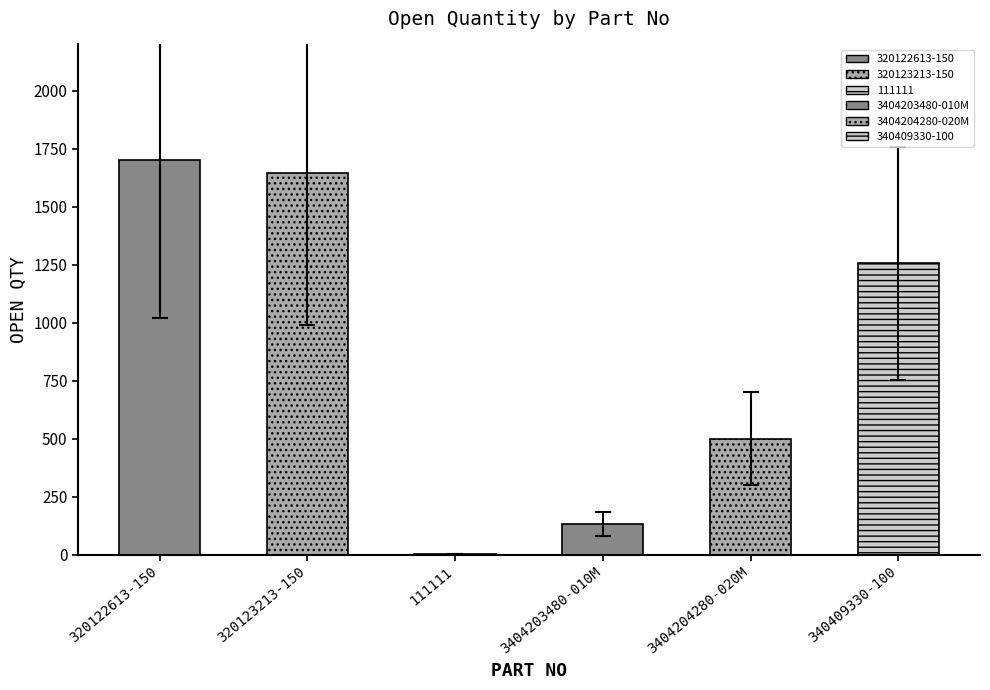

Is it true that the value at 320122613-150 is 1700?

True